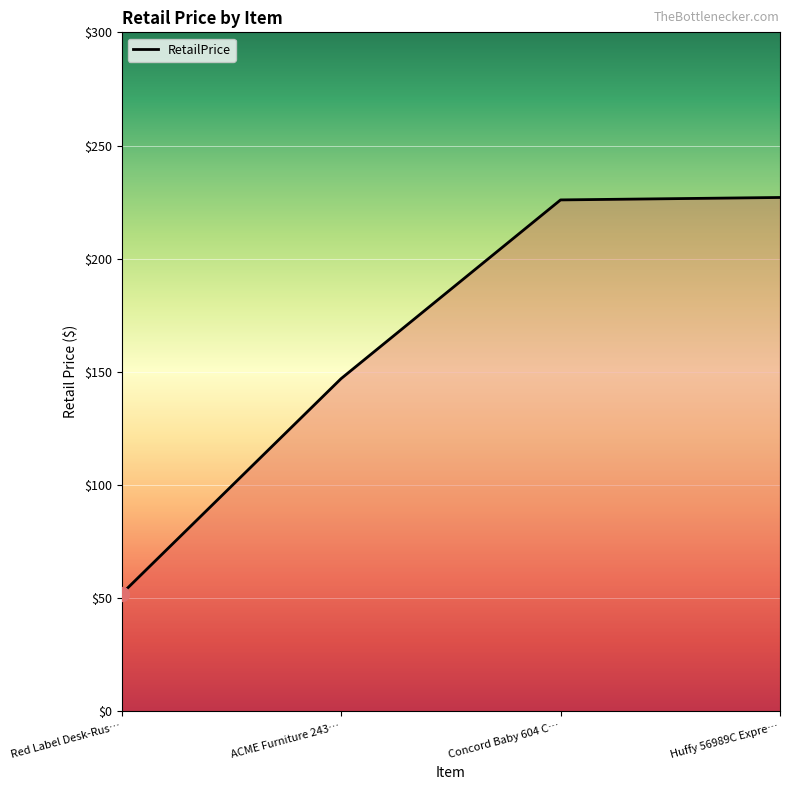

Where is the data nearest to the value 139?

ACME Furniture 243…